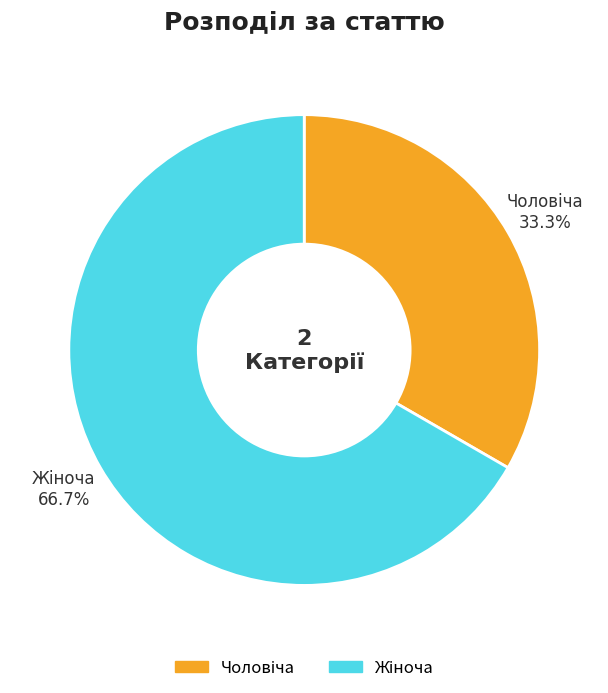

Rank the categories by value from highest to lowest.

Жіноча, Чоловіча